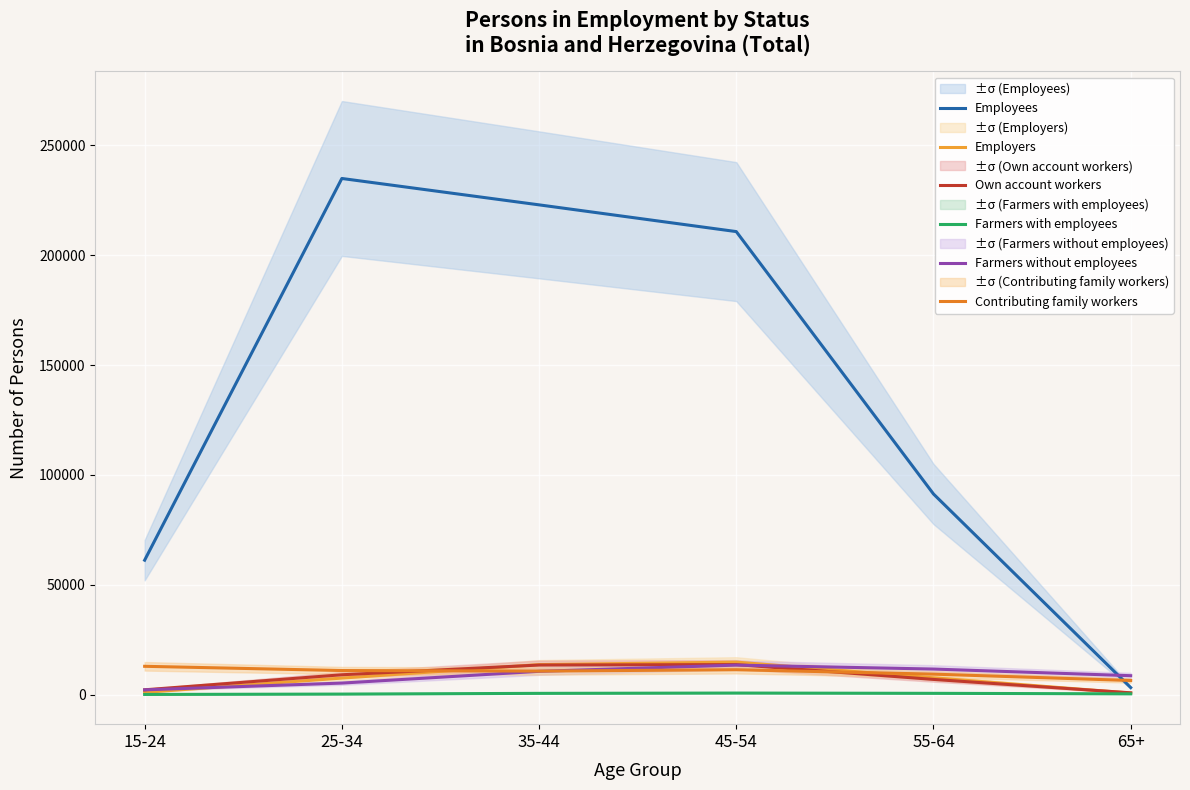

What is the sum of all Farmers without employees values?

52135